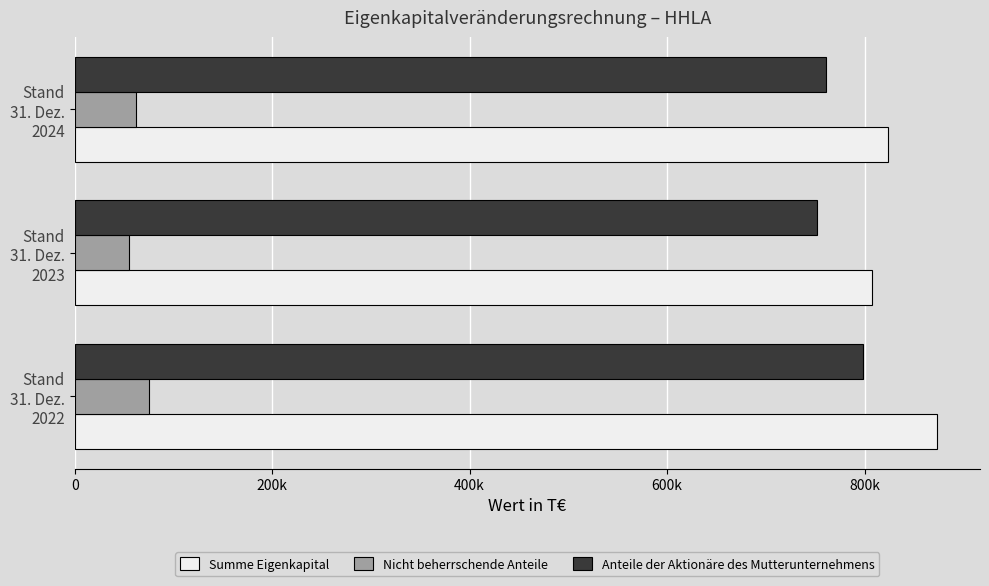

What are all the series names shown in the legend?

Summe Eigenkapital, Nicht beherrschende Anteile, Anteile der Aktionäre des Mutterunternehmens